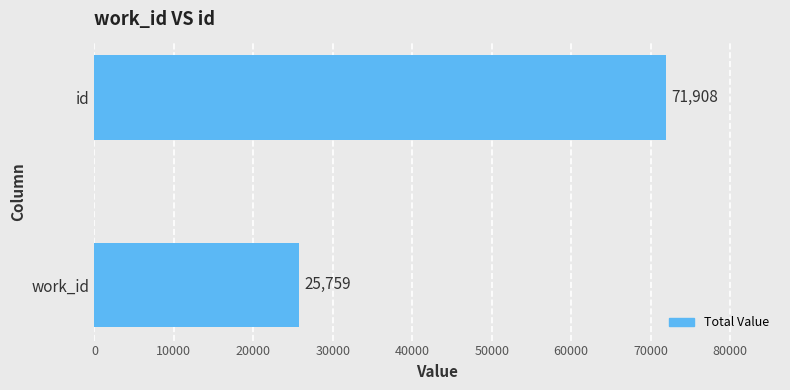

The value at id is 15237. True or false?

False